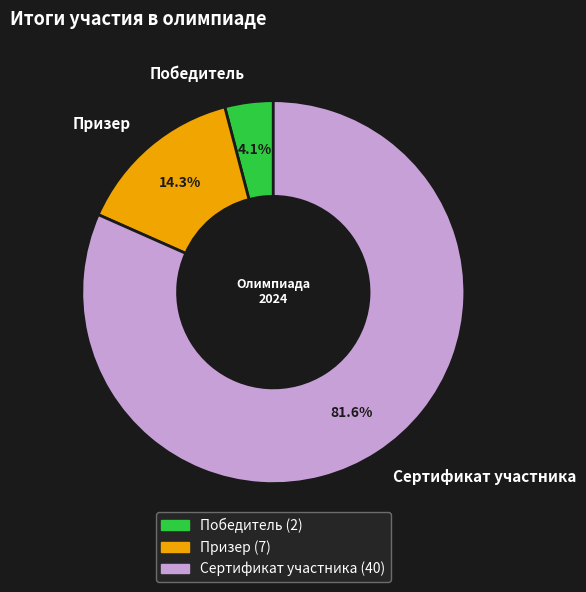

Is it true that Победитель is 4% of the pie?

True